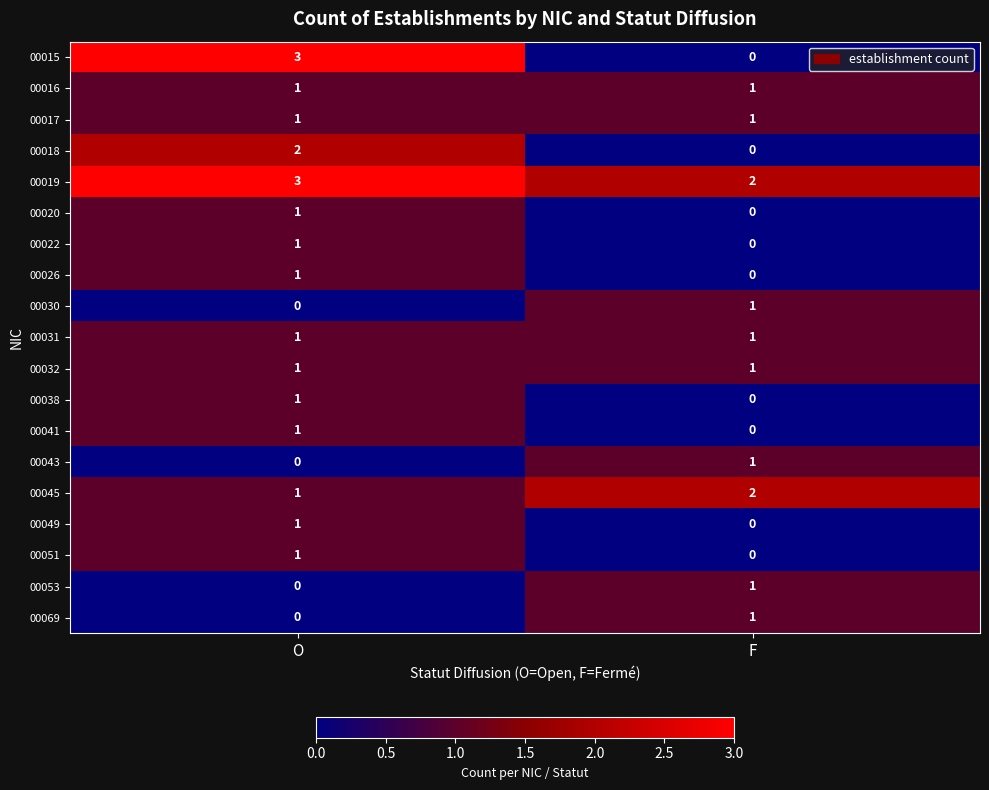

Which series changed the most between O and F?

00015